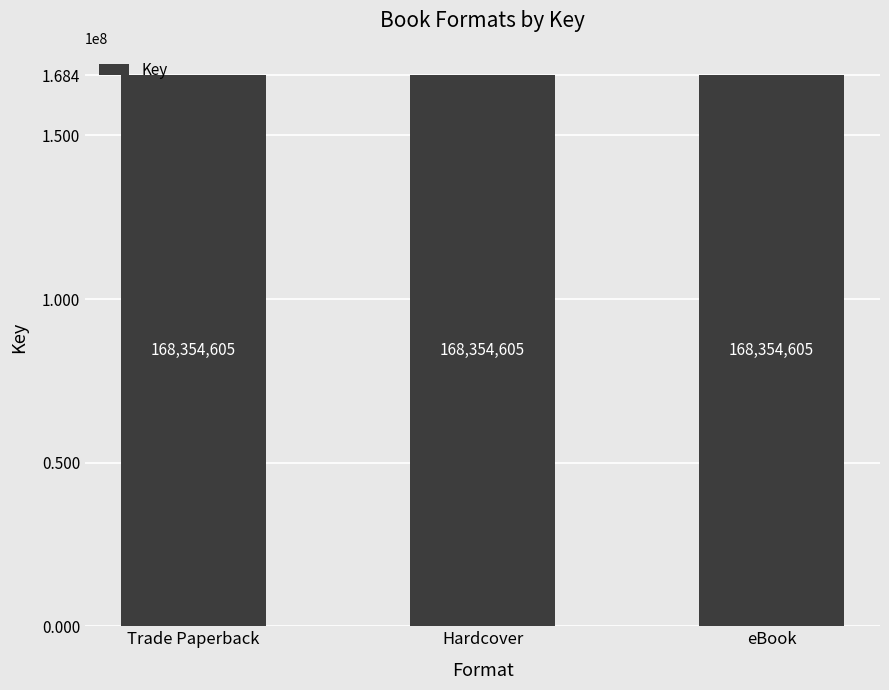

What is the sum of the values at eBook and Hardcover?

336709210